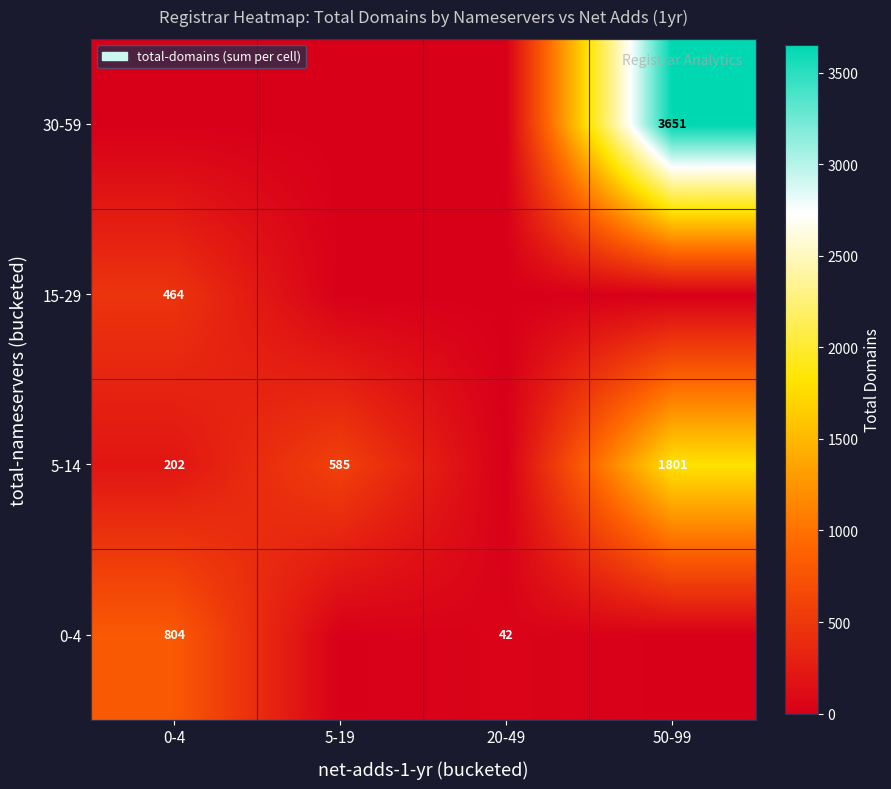

The 0-4 series shows 66 at 20-49. True or false?

False